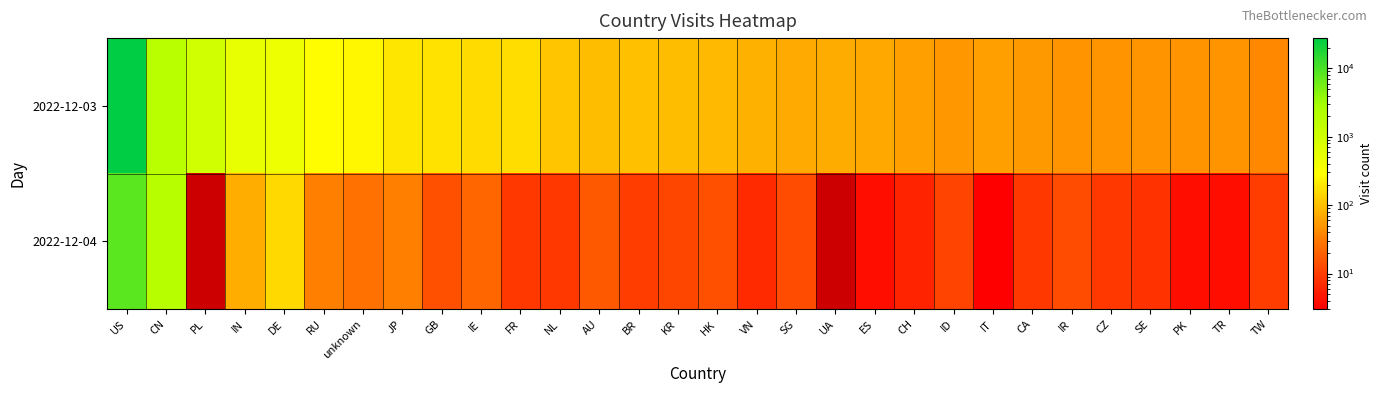

What is the sum of all 2022-12-03 values?

34092.0